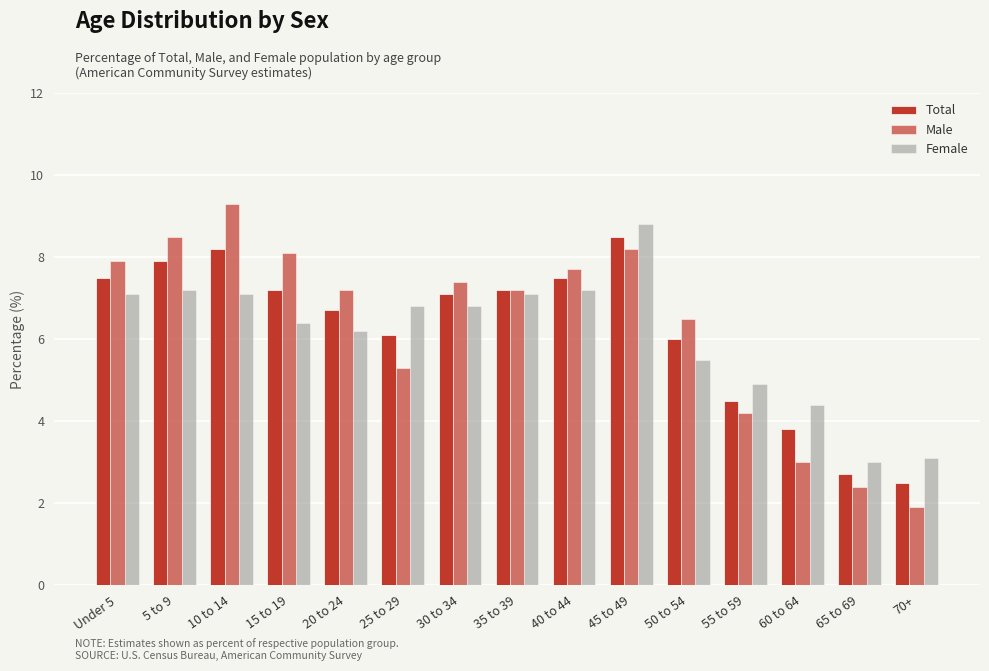

What position from the left is 55 to 59?

12